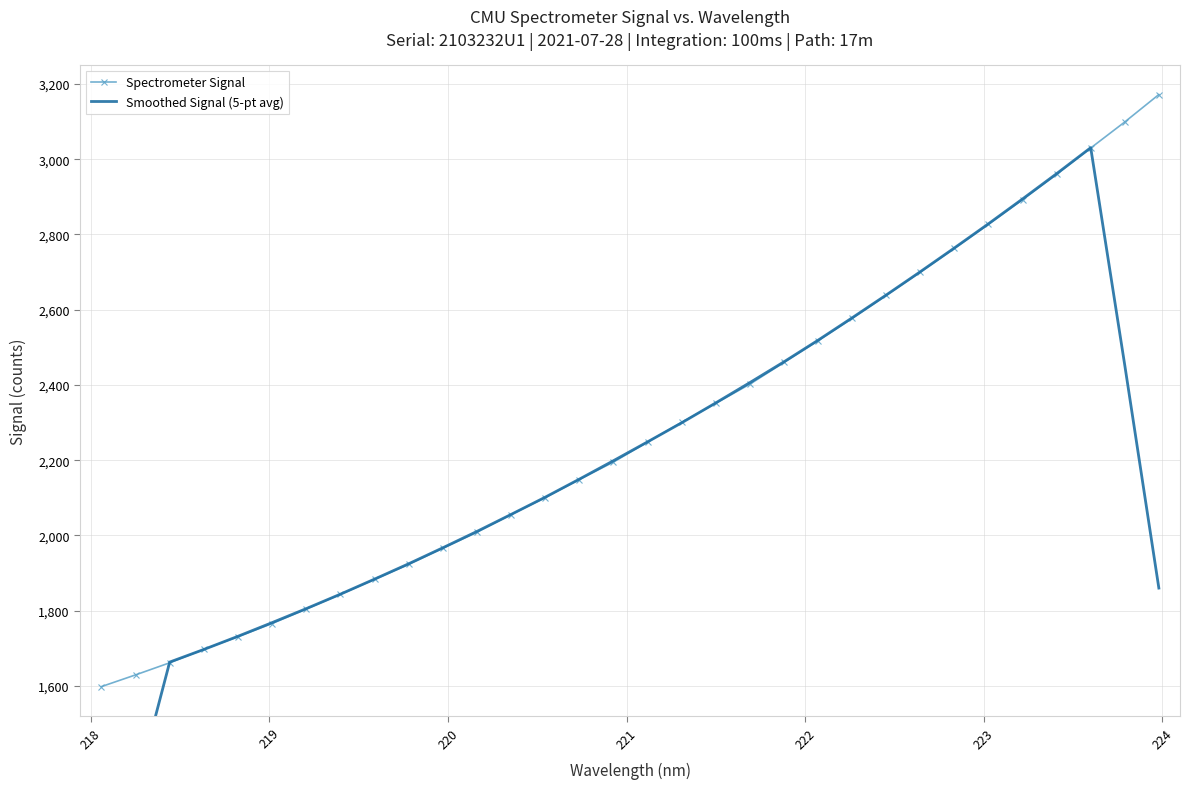

After their last crossing, which series has the higher values: Smoothed Signal (5-pt avg) or Spectrometer Signal?

Spectrometer Signal